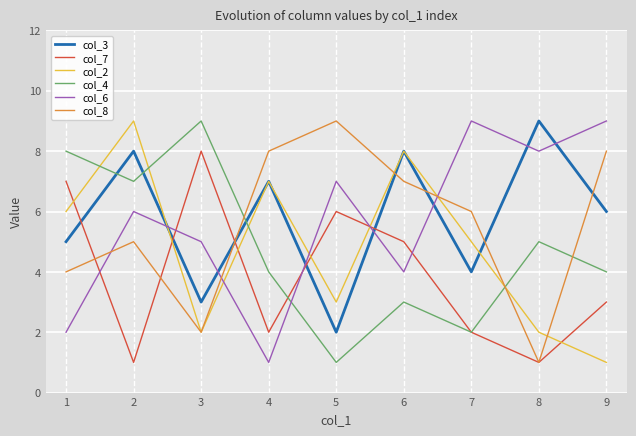

What value does the col_4 series have at 9?

4